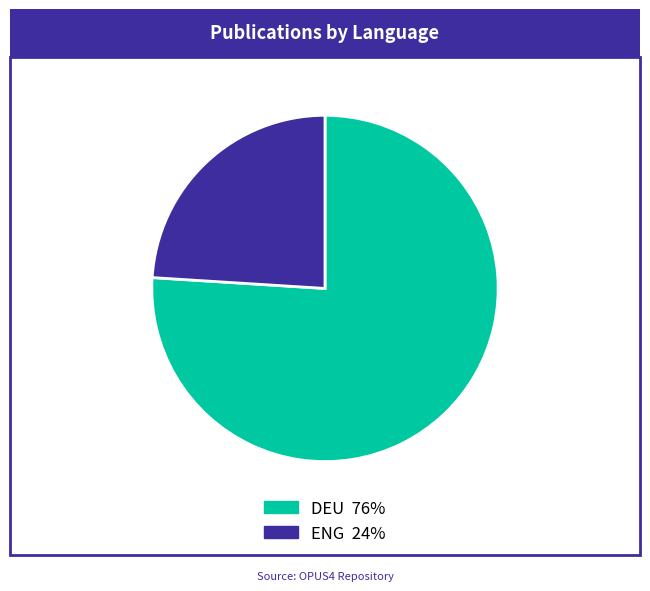

Does any single category account for the majority?

Yes